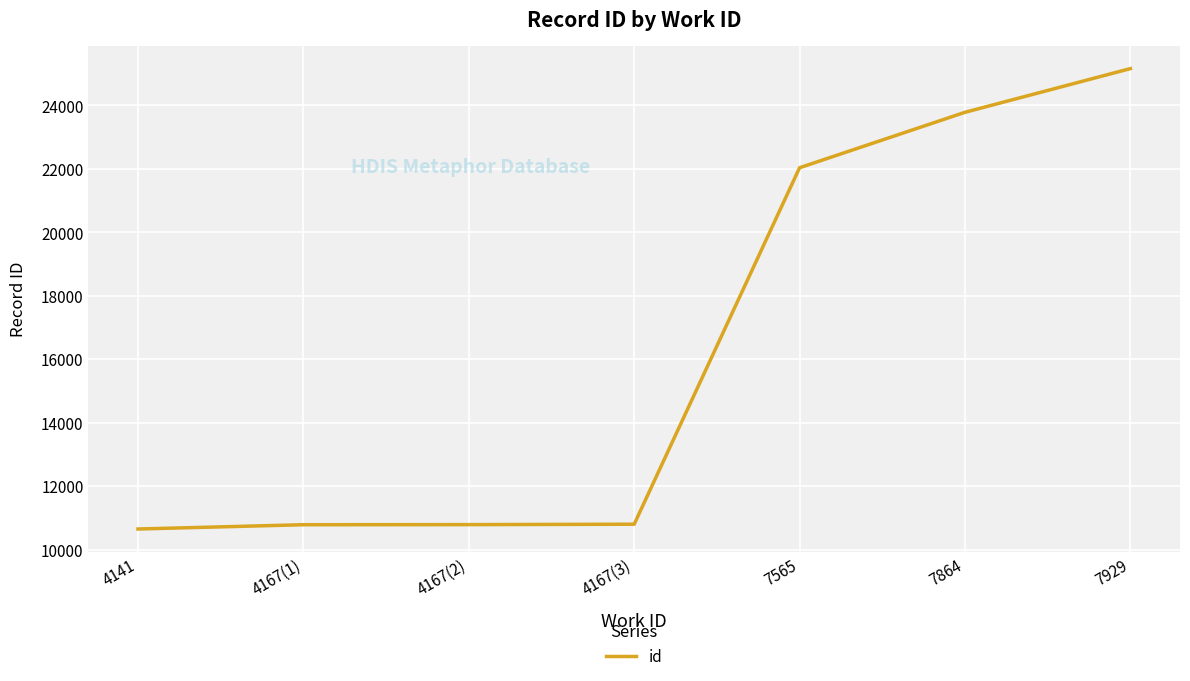

How many lines are shown in the chart?

1